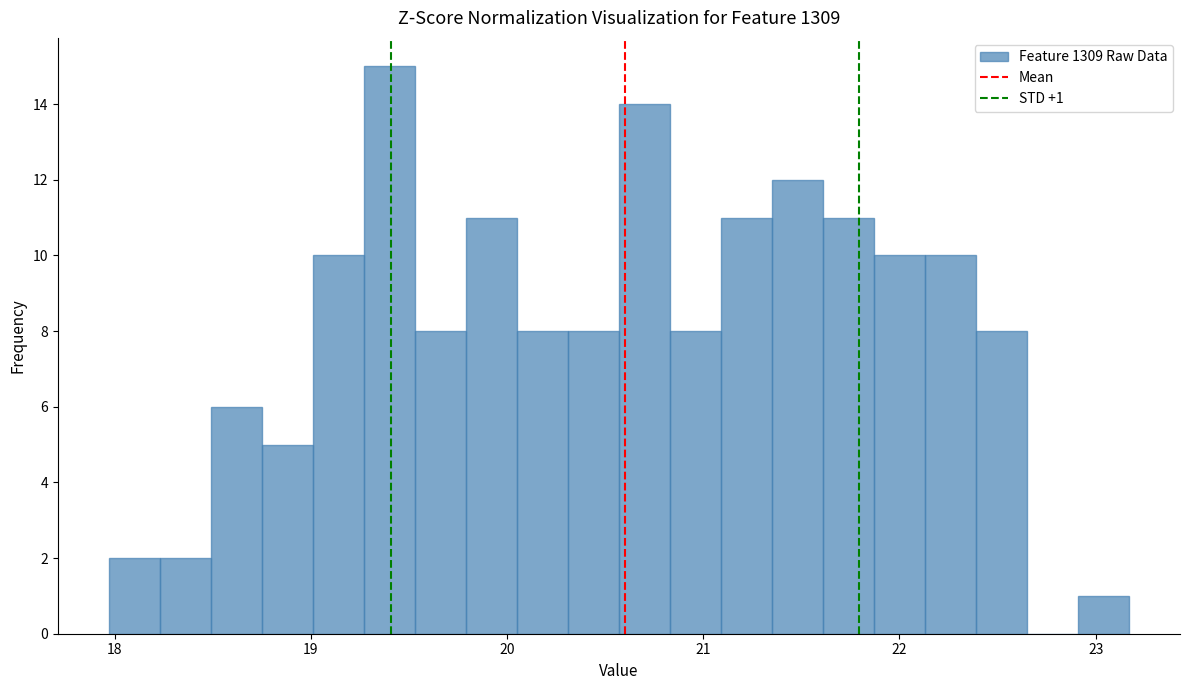

Read against the x-axis, roughly where is the centre of the tallest bar?

19.4